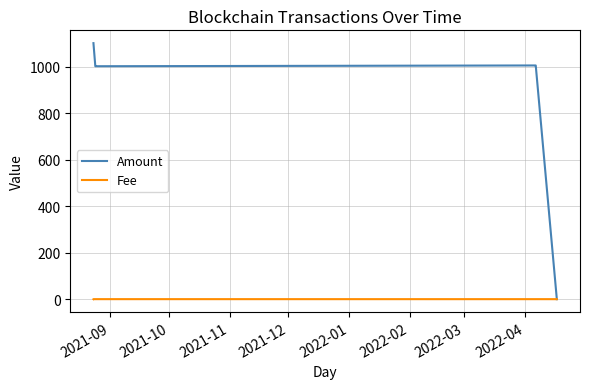

Which series has the largest total across all categories?

Amount